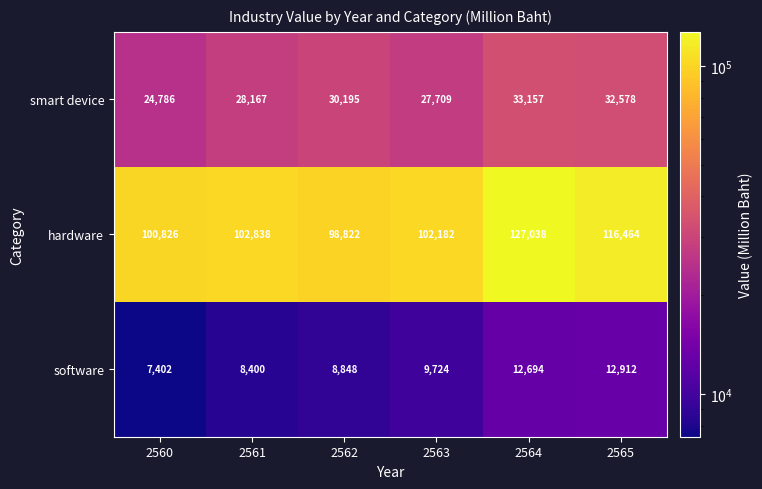

Between 2563 and 2564, which series saw the biggest shift?

hardware